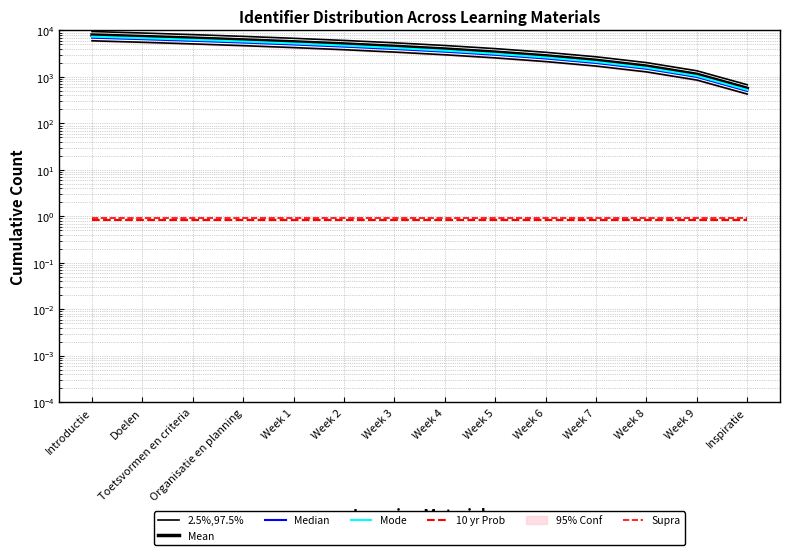

Reading left to right, extract all data points from this chart.

2.5%,97.5%: Introductie=9500.0	Doelen=8821.4	Toetsvormen en criteria=8142.9	Organisatie en planning=7464.3	Week 1=6785.7	Week 2=6107.1	Week 3=5428.6	Week 4=4750.0	Week 5=4071.4	Week 6=3392.9	Week 7=2714.3	Week 8=2035.7	Week 9=1357.1	Inspiratie=678.6
Mean: Introductie=8000.0	Doelen=7428.6	Toetsvormen en criteria=6857.1	Organisatie en planning=6285.7	Week 1=5714.3	Week 2=5142.9	Week 3=4571.4	Week 4=4000.0	Week 5=3428.6	Week 6=2857.1	Week 7=2285.7	Week 8=1714.3	Week 9=1142.9	Inspiratie=571.4
Median: Introductie=7000.0	Doelen=6500.0	Toetsvormen en criteria=6000.0	Organisatie en planning=5500.0	Week 1=5000.0	Week 2=4500.0	Week 3=4000.0	Week 4=3500.0	Week 5=3000.0	Week 6=2500.0	Week 7=2000.0	Week 8=1500.0	Week 9=1000.0	Inspiratie=500.0
Mode: Introductie=7360.0	Doelen=6834.3	Toetsvormen en criteria=6308.6	Organisatie en planning=5782.9	Week 1=5257.1	Week 2=4731.4	Week 3=4205.7	Week 4=3680.0	Week 5=3154.3	Week 6=2628.6	Week 7=2102.9	Week 8=1577.1	Week 9=1051.4	Inspiratie=525.7
10 yr Prob: Introductie=0.8	Doelen=0.8	Toetsvormen en criteria=0.8	Organisatie en planning=0.8	Week 1=0.8	Week 2=0.8	Week 3=0.8	Week 4=0.8	Week 5=0.8	Week 6=0.8	Week 7=0.8	Week 8=0.8	Week 9=0.8	Inspiratie=0.8
Supra: Introductie=0.9	Doelen=0.9	Toetsvormen en criteria=0.9	Organisatie en planning=0.9	Week 1=0.9	Week 2=0.9	Week 3=0.9	Week 4=0.9	Week 5=0.9	Week 6=0.9	Week 7=0.9	Week 8=0.9	Week 9=0.9	Inspiratie=0.9